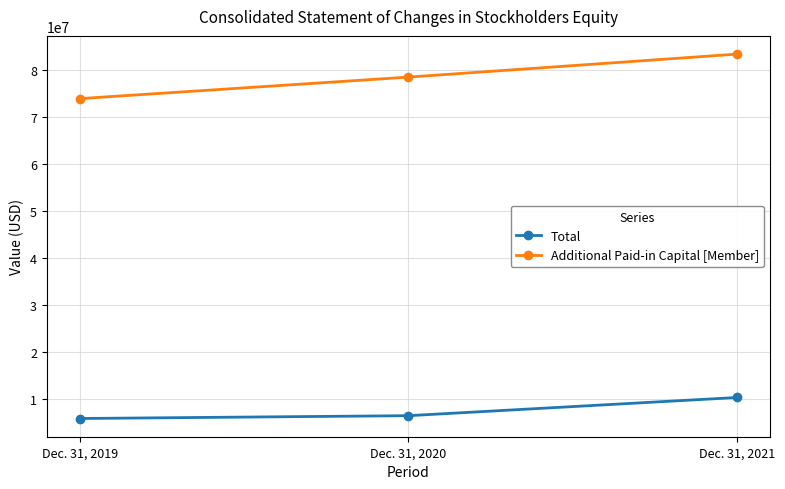

What is the sum of the Additional Paid-in Capital [Member] values at Dec. 31, 2020 and Dec. 31, 2021?

161799362